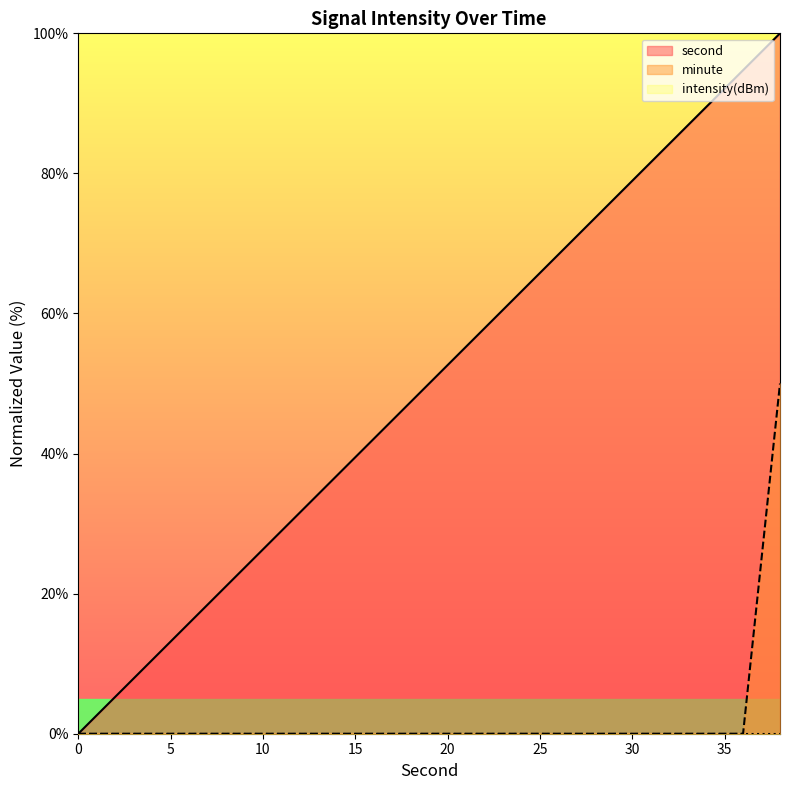

Which series has the widest spread of values?

second